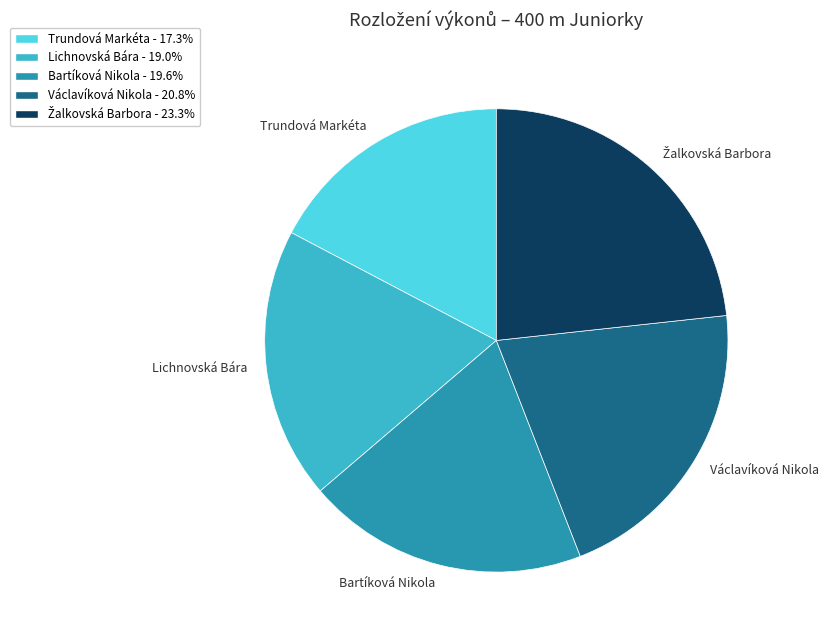

Is Trundová Markéta the majority of the pie?

No